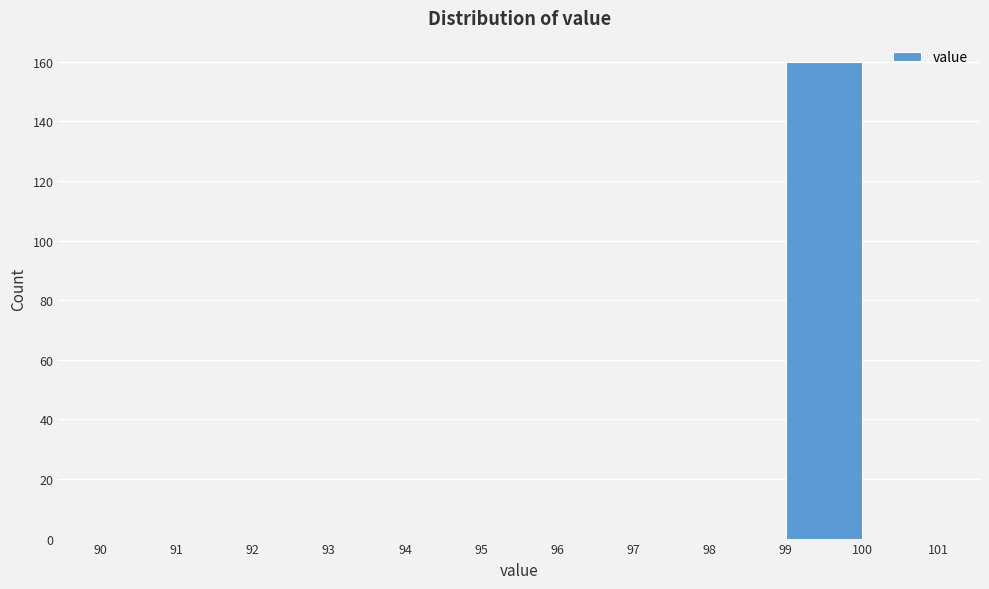

Reading left to right, transcribe this chart: for each bar, give the range it covers on the x-axis and its height. The values are not printed on the chart, so give them approximately, as read against the axis.

90 to 91: 0
91 to 92: 0
92 to 93: 0
93 to 94: 0
94 to 95: 0
95 to 96: 0
96 to 97: 0
97 to 98: 0
98 to 99: 0
99 to 100: 160
100 to 101: 0